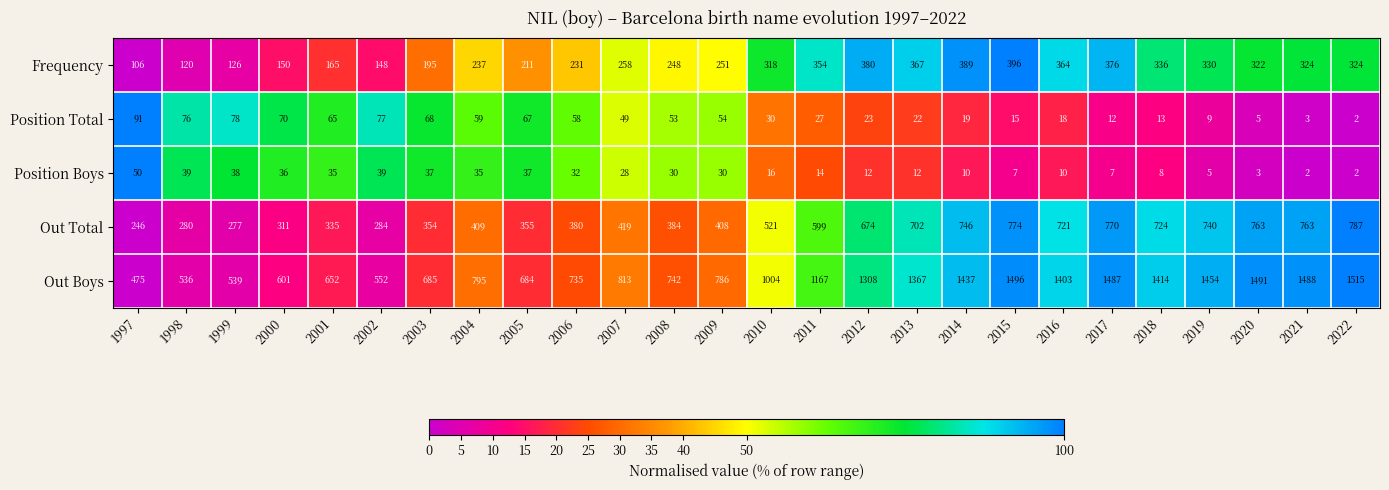

Is the value of Position Boys at 2001 greater than the value of Position Total at 2016?

Yes